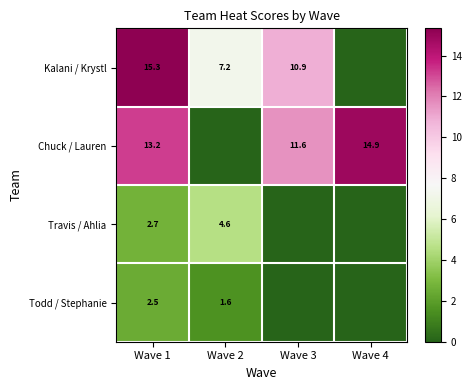

What is the sum of the Chuck / Lauren values at Wave 1 and Wave 4?

28.1